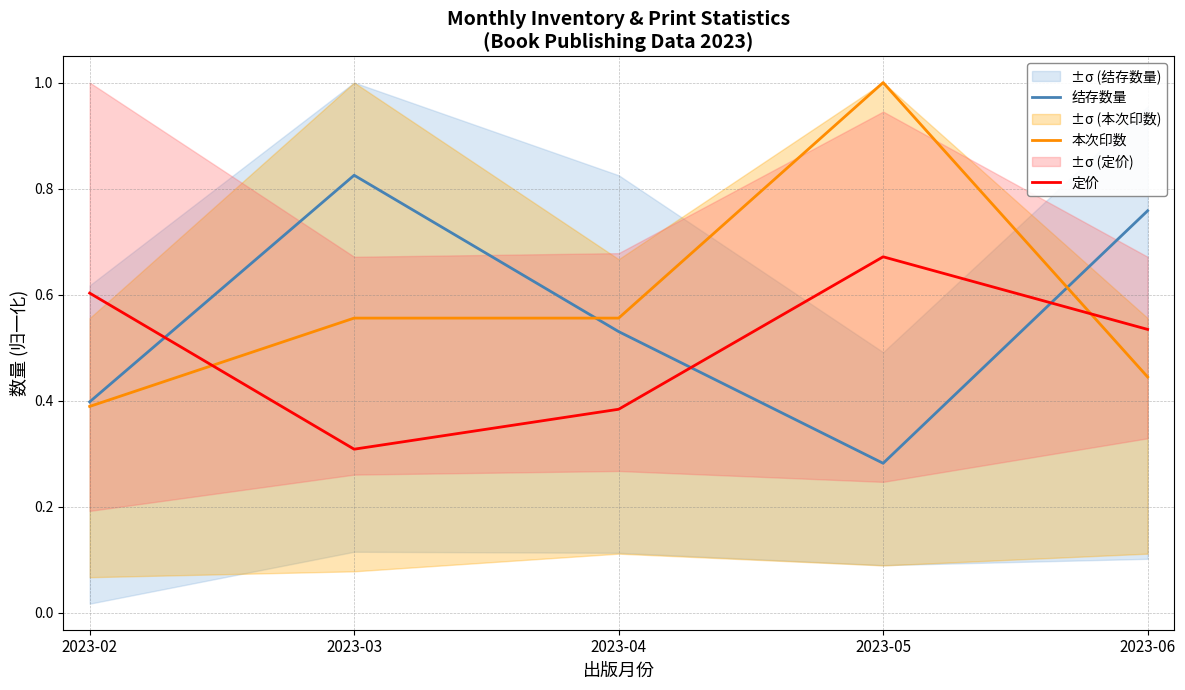

List the series in order of their overall mean, highest first.

本次印数, 结存数量, 定价